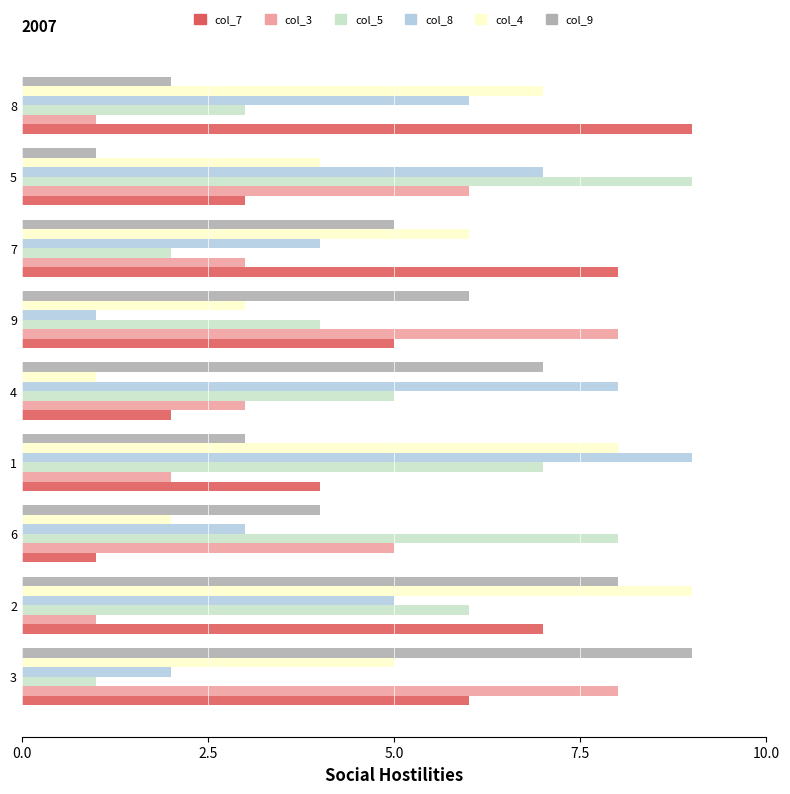

What is the greatest value displayed?

9